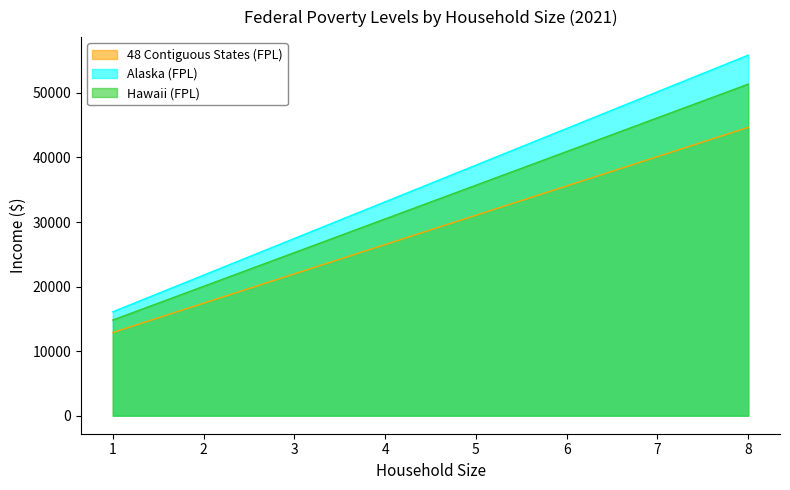

What is the value of the Hawaii (FPL) point at the 3rd from the left?

25260